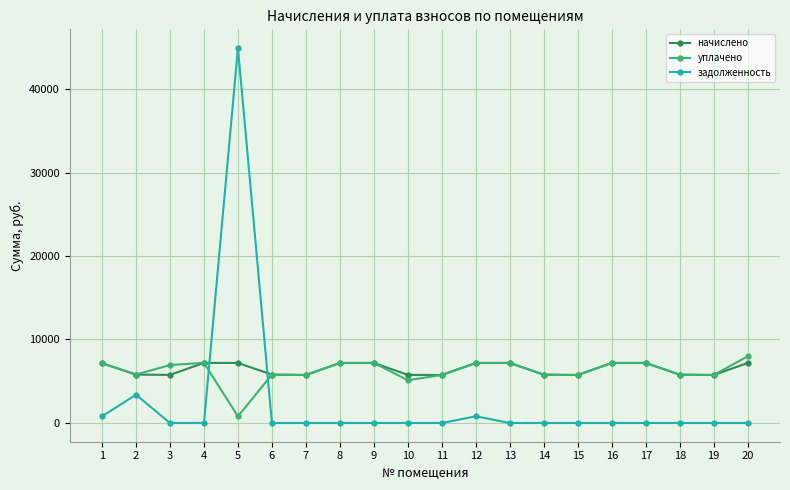

True or false: задолженность and уплачено cross at least once.

True